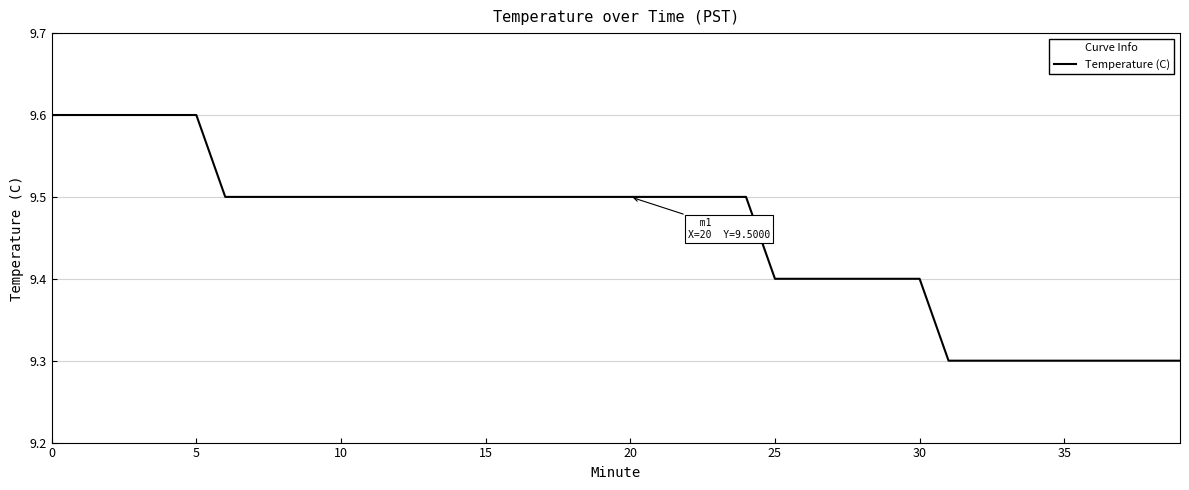

Does the chart have visible grid lines?

Yes